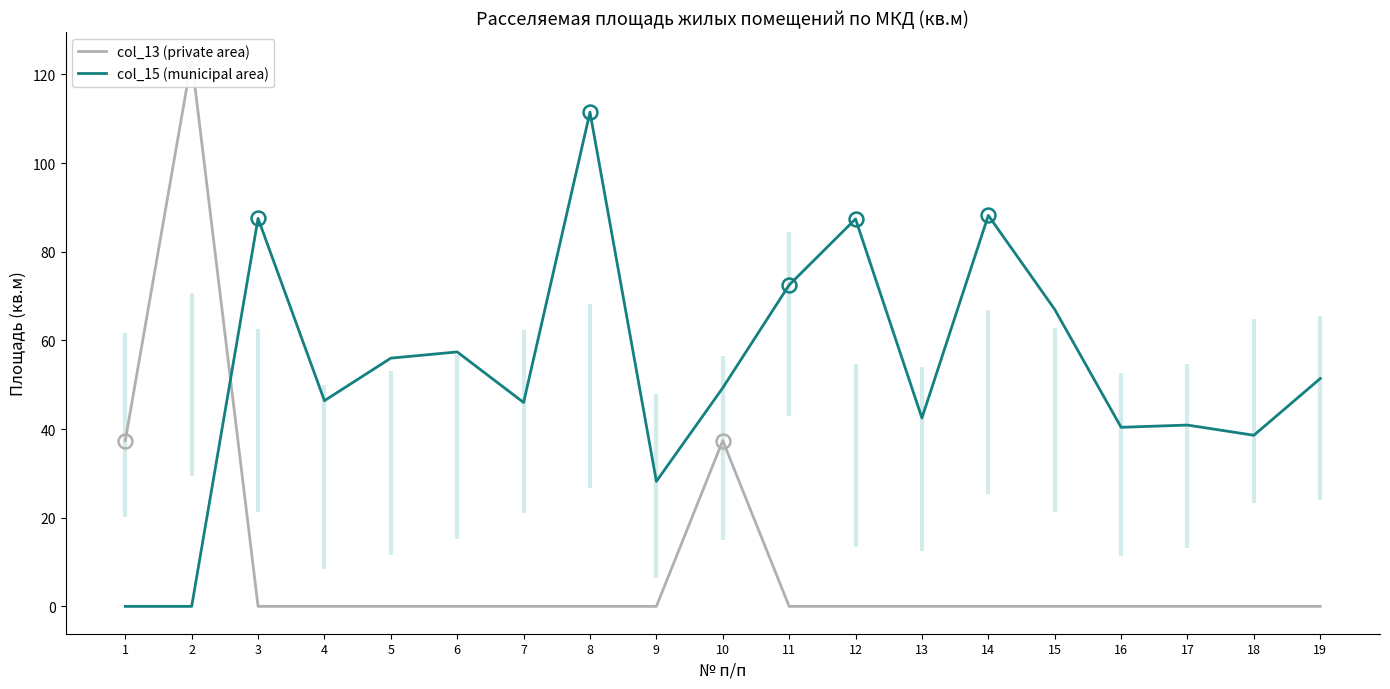

Reading left to right, list all the values displayed in this chart.

col_13 (private area): 37.4	123.4	0.0	0.0	0.0	0.0	0.0	0.0	0.0	37.4	0.0	0.0	0.0	0.0	0.0	0.0	0.0	0.0	0.0
col_15 (municipal area): 0.0	0.0	87.5	46.4	56.0	57.4	46.0	111.5	28.2	49.3	72.5	87.4	42.5	88.2	67.0	40.4	40.9	38.6	51.4